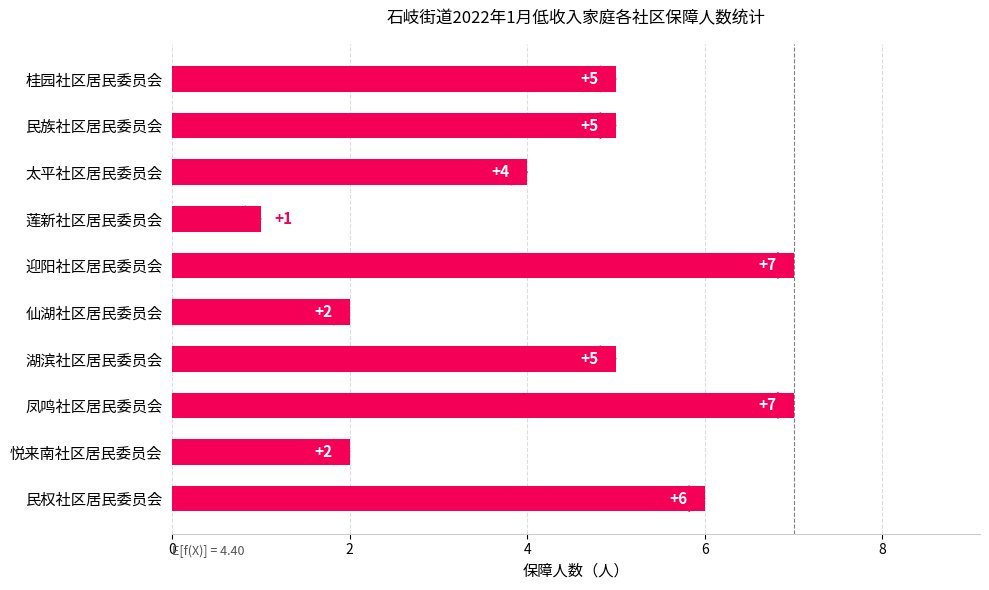

The value at 凤鸣社区居民委员会 is 7. True or false?

True